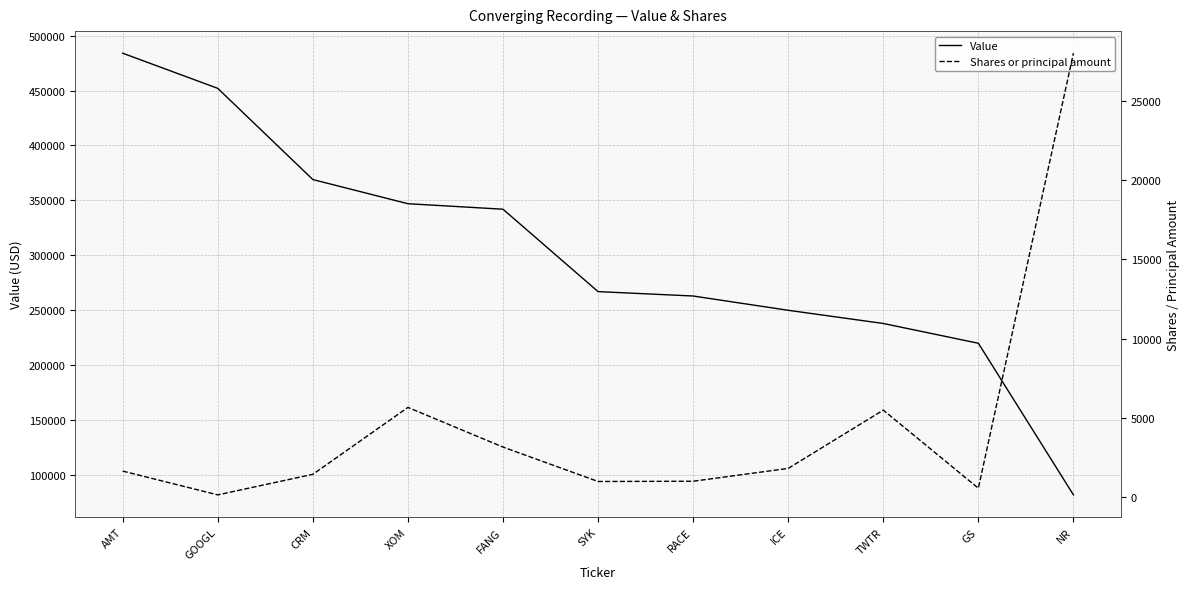

Reading left to right, transcribe all the data shown in this chart.

Value: 484000	452000	369000	347000	342000	267000	263000	250000	238000	220000	82000
Shares or principal amount: 1656	156	1452	5669	3170	1000	1015	1825	5500	576	28000